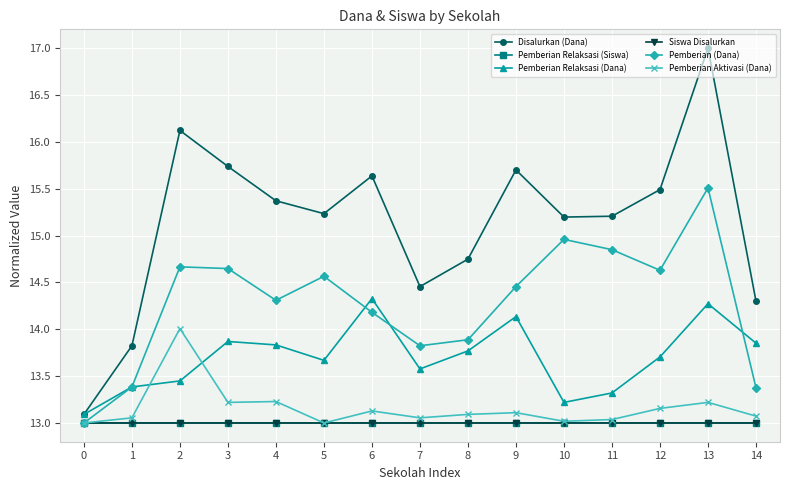

True or false: Pemberian Aktivasi (Dana) has more than 2 interior local peaks.

True